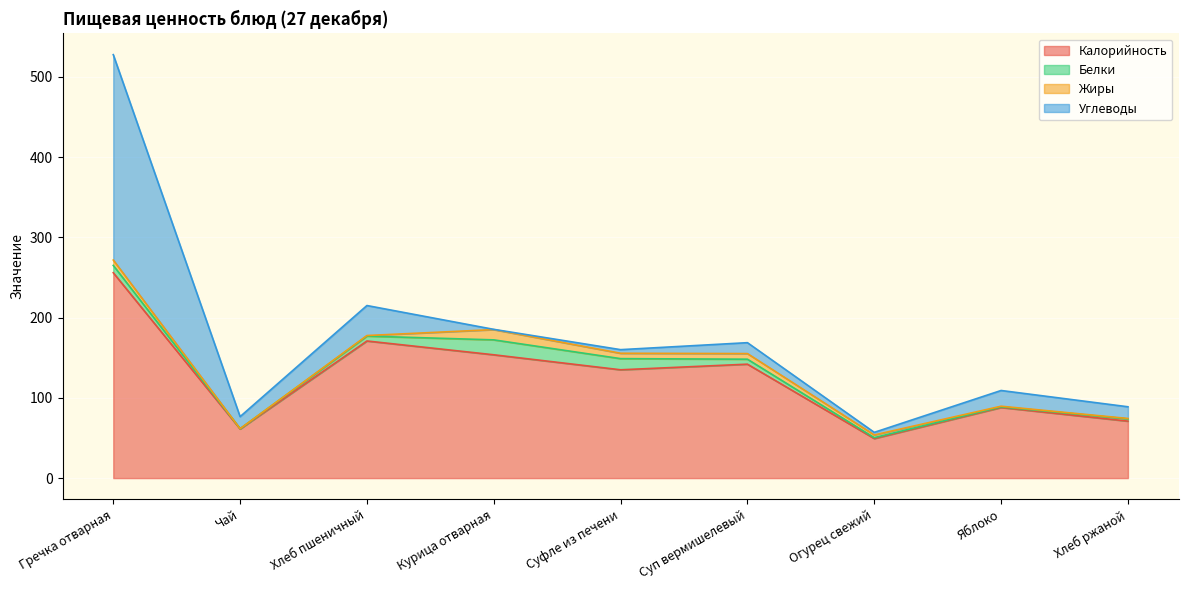

True or false: Калорийность and Углеводы cross at least once.

False